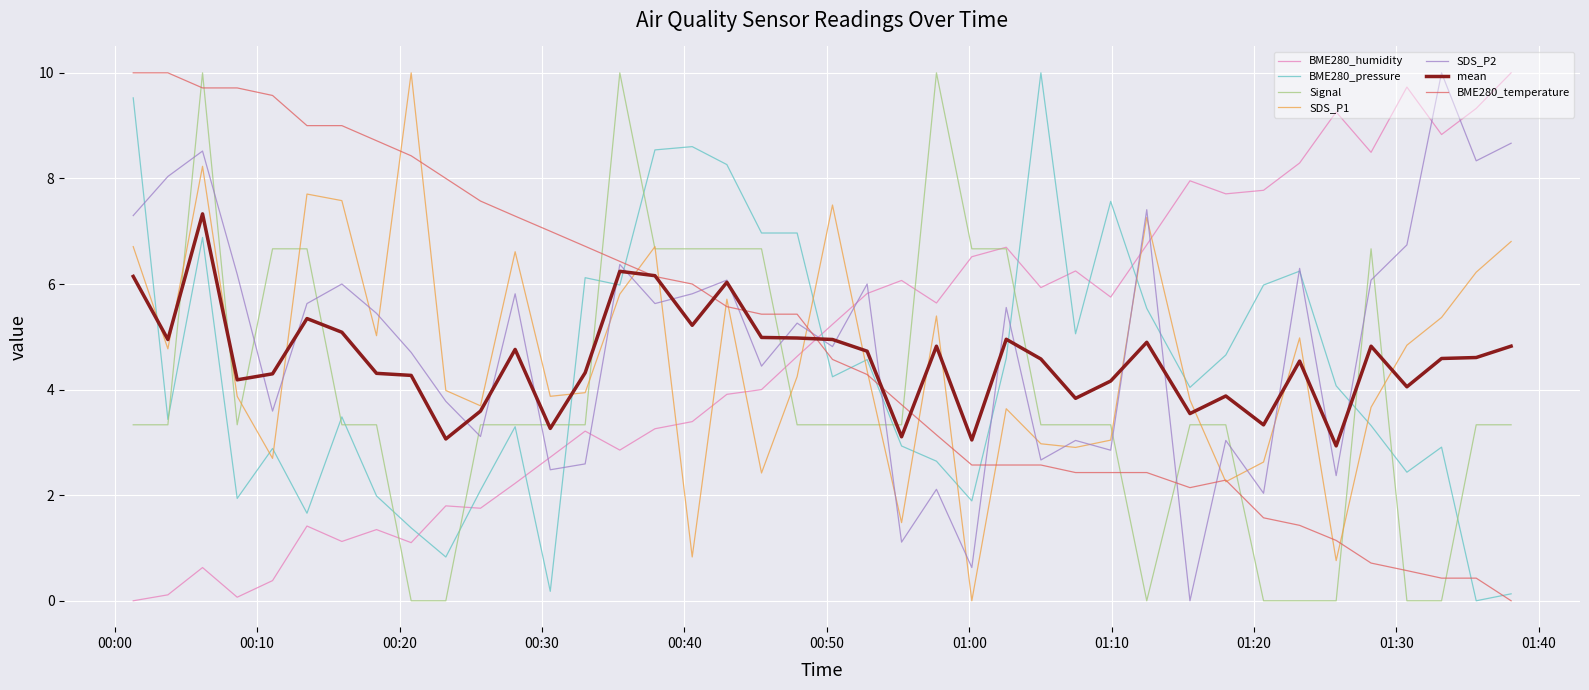

What is the maximum value shown in the chart?

10.0